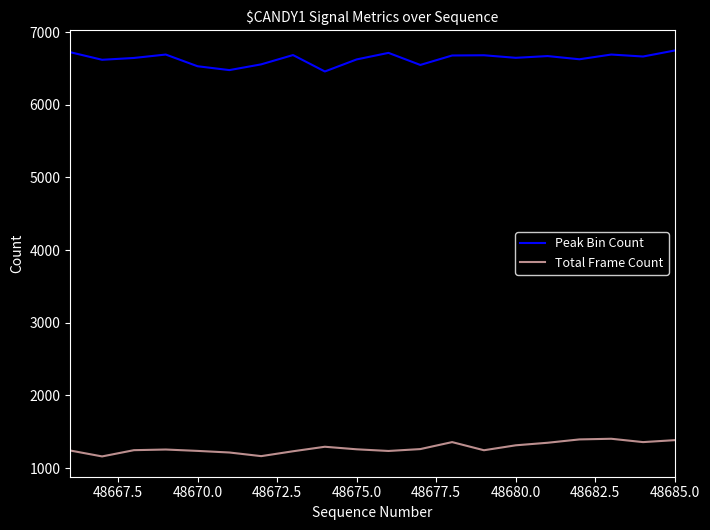

What is the highest value of the Total Frame Count series?

1404